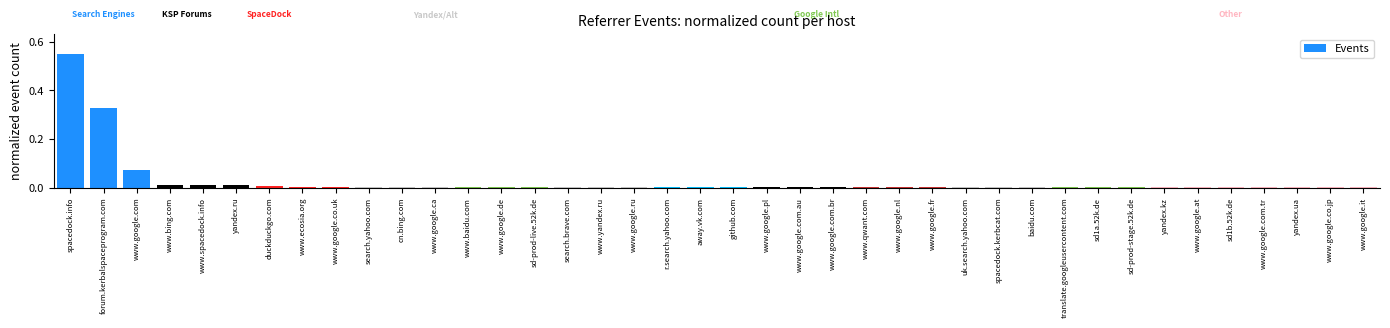

True or false: the data shows 0.0 at www.qwant.com.

True